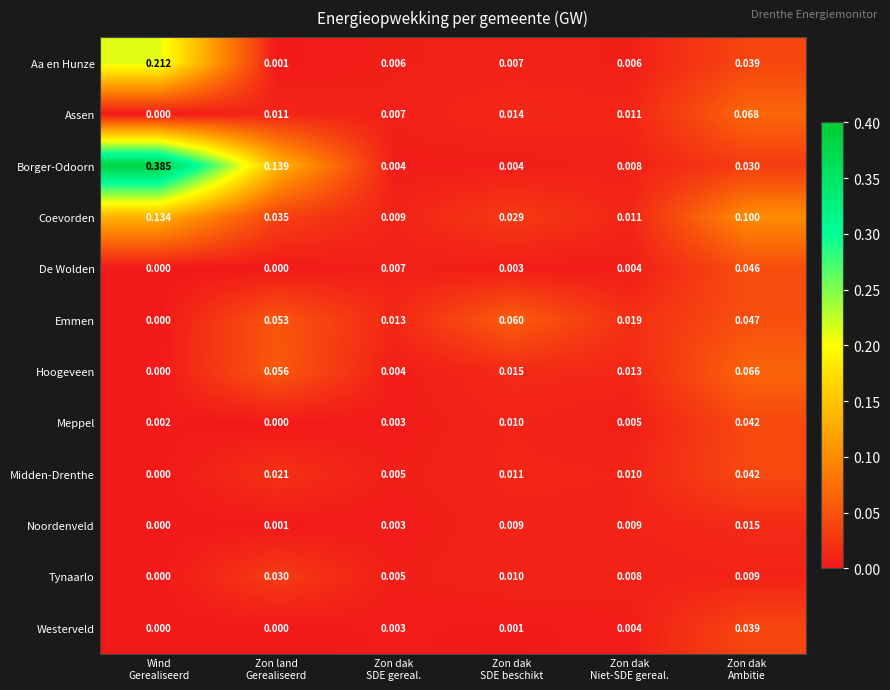

Which series has the widest spread of values?

Borger-Odoorn